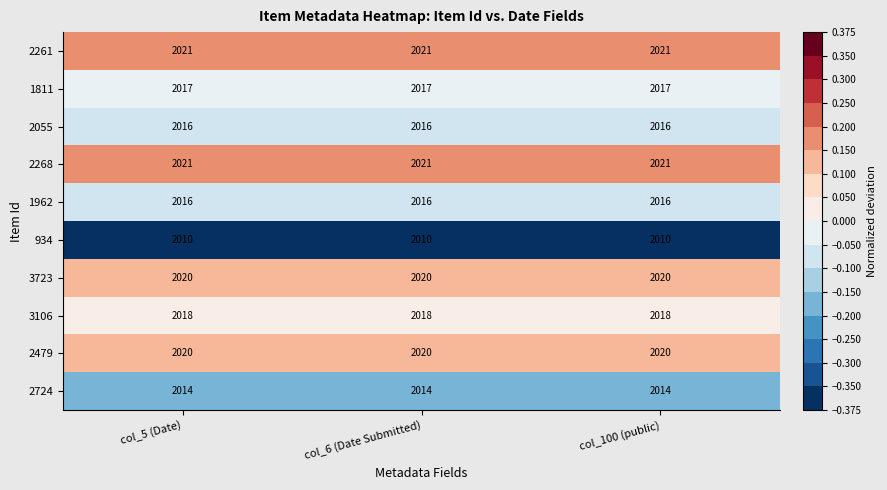

Is the value of 3106 at col_6 (Date Submitted) greater than the value of 1811 at col_100 (public)?

Yes